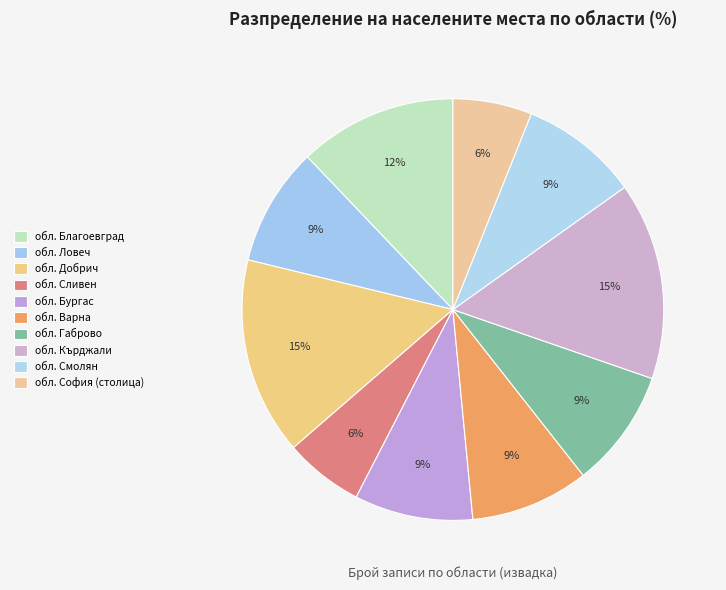

How many slices are in this pie chart?

10